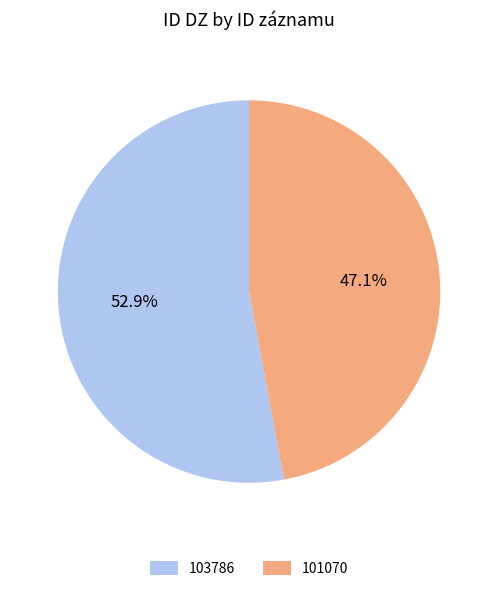

What percentage is the 101070 slice, to the nearest percent?

47%